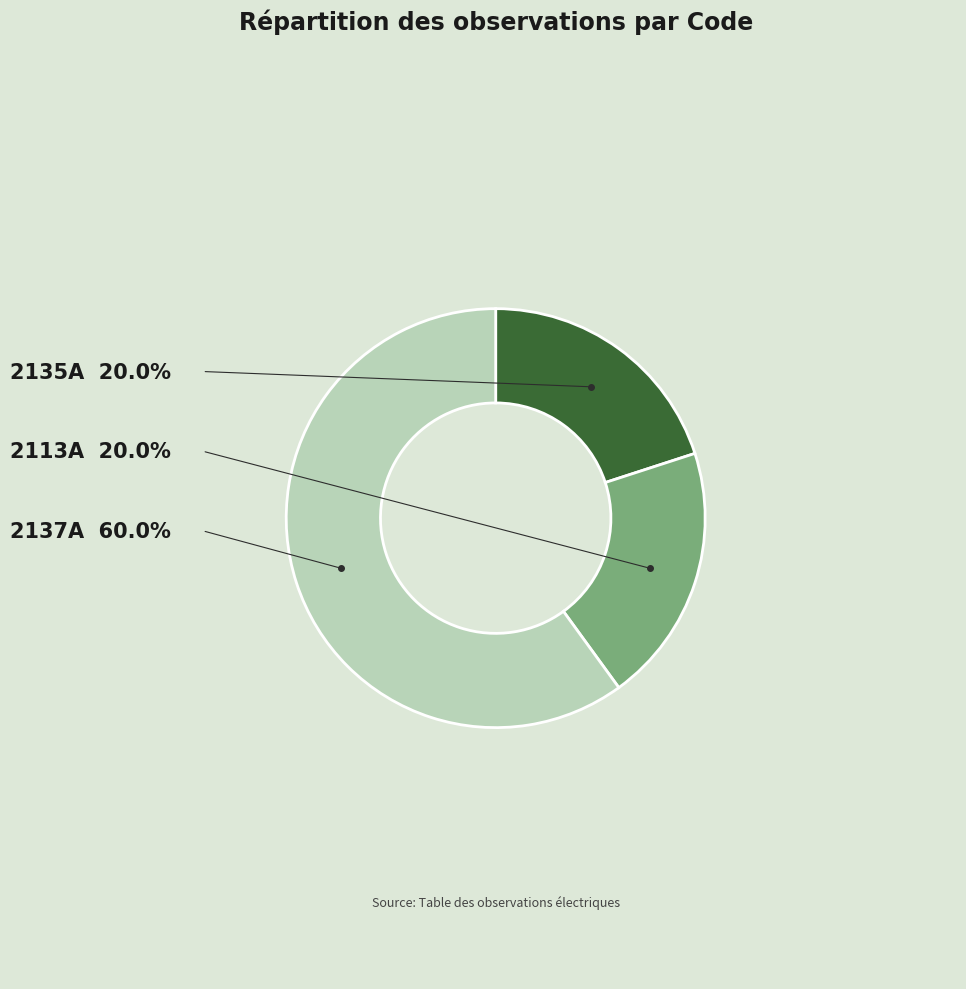

Do 2135A and 2137A together represent more than half of the pie?

Yes